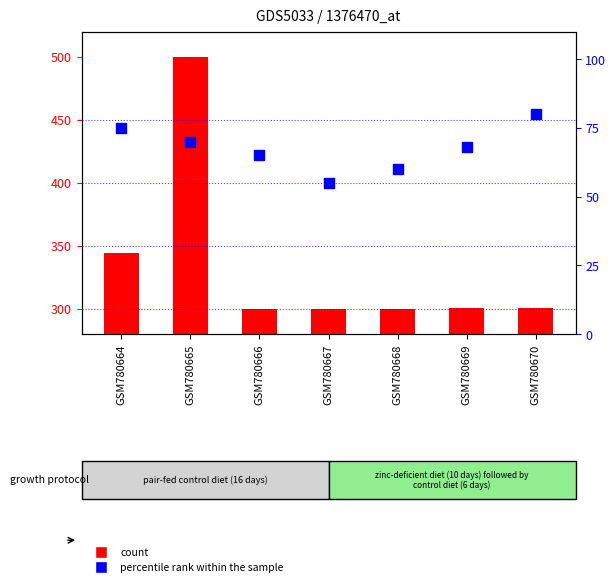

At which category is the sum across all series the highest?

GSM780665